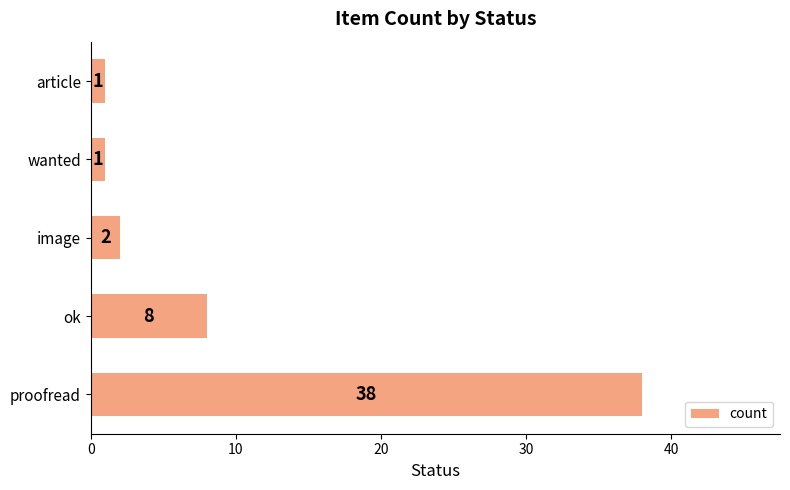

What is the greatest value displayed?

38